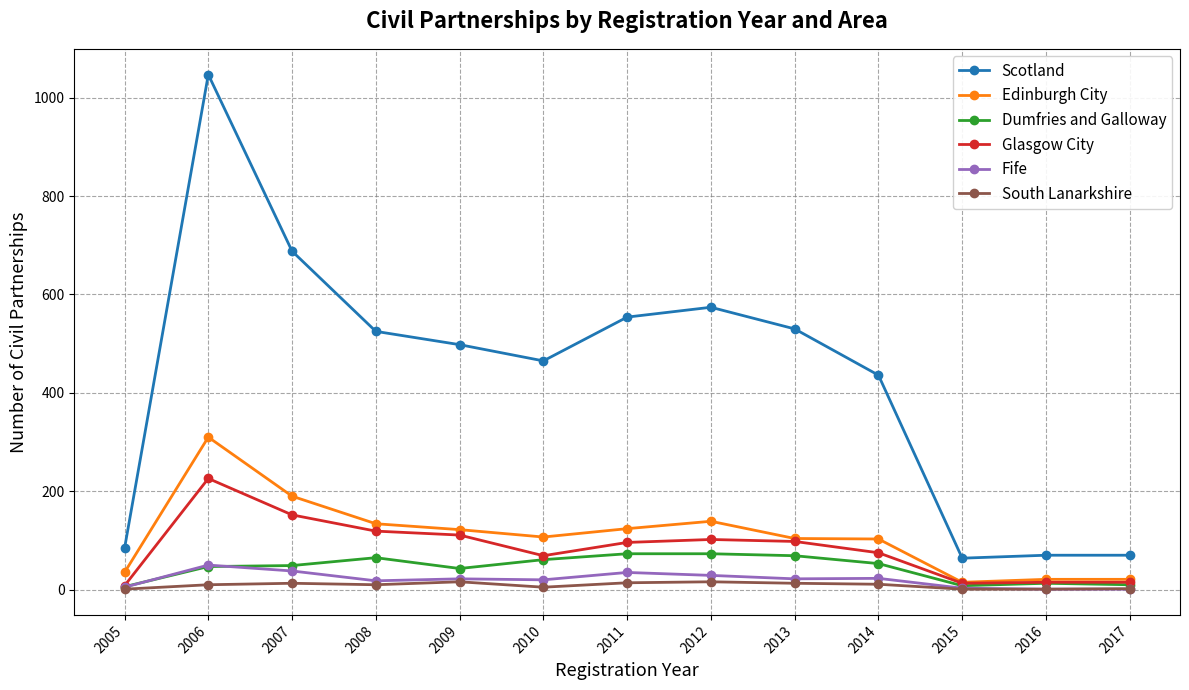

The South Lanarkshire series shows 2 at 2017. True or false?

True